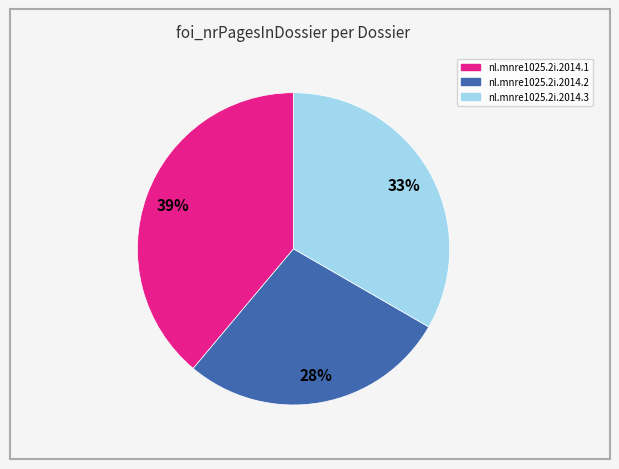

Does nl.mnre1025.2i.2014.1 represent more than half of the total?

No